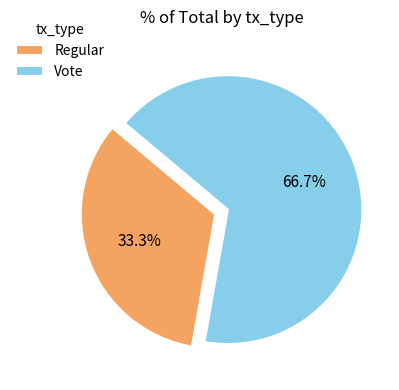

To the nearest percent, what is the combined percentage of Vote and Regular?

100%